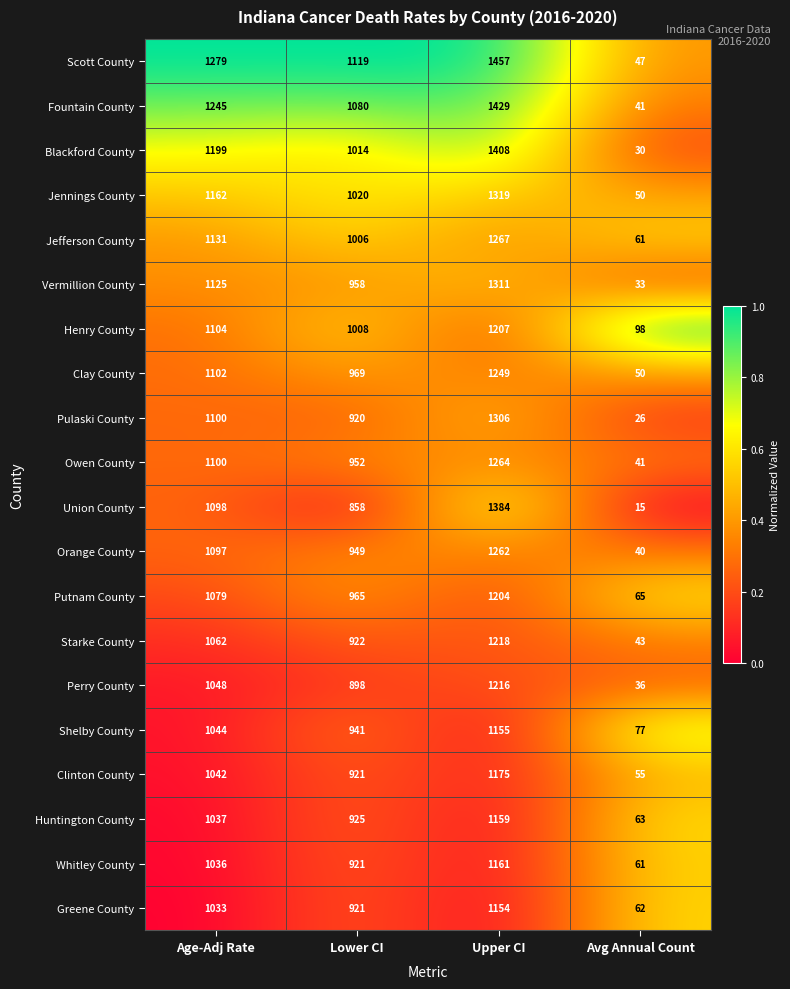

Which label corresponds to the smallest value in the chart?

Avg Annual Count